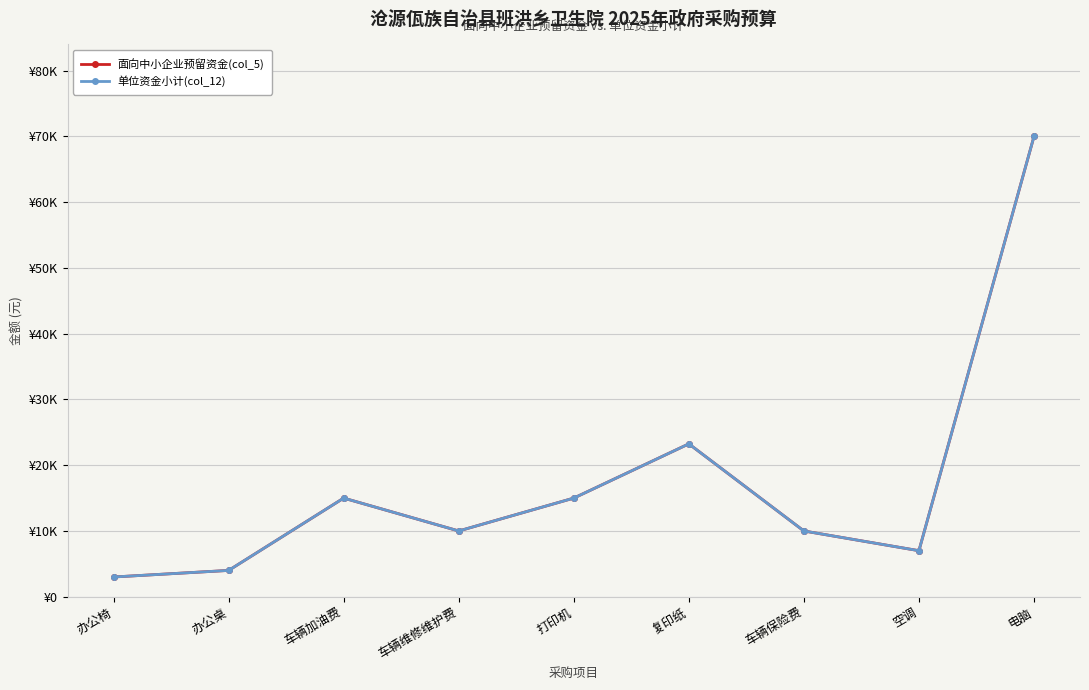

At how many categories does at least one series exceed 47965?

1